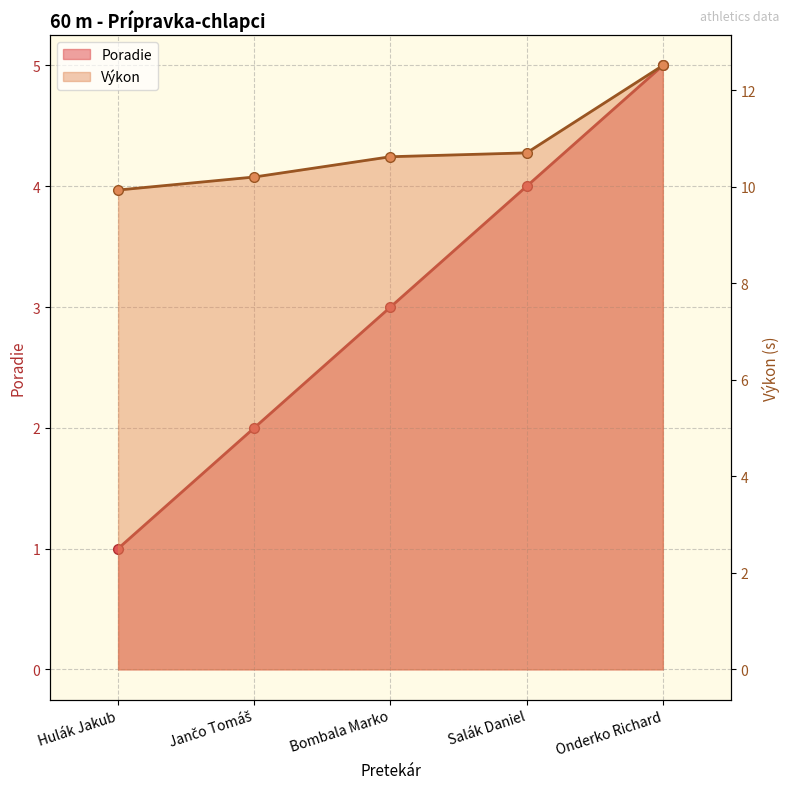

The value of Poradie at Onderko Richard is 5.0. True or false?

True